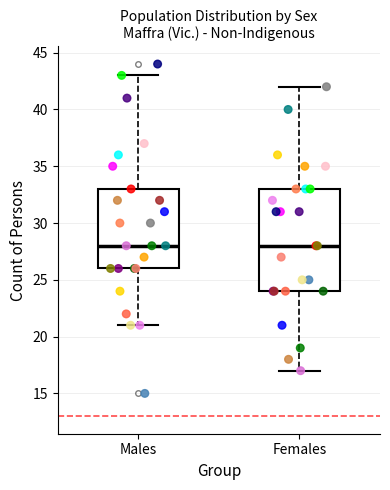

Reading left to right, transcribe this box plot: for each box, give where its median line is, the range the box spans, and where its two whiskers end, as read against the y-axis. The values are not printed on the chart, so give them approximately, as read against the axis.

Males: median 28, box 26 to 33, whiskers 21 to 43
Females: median 28, box 24 to 33, whiskers 17 to 42